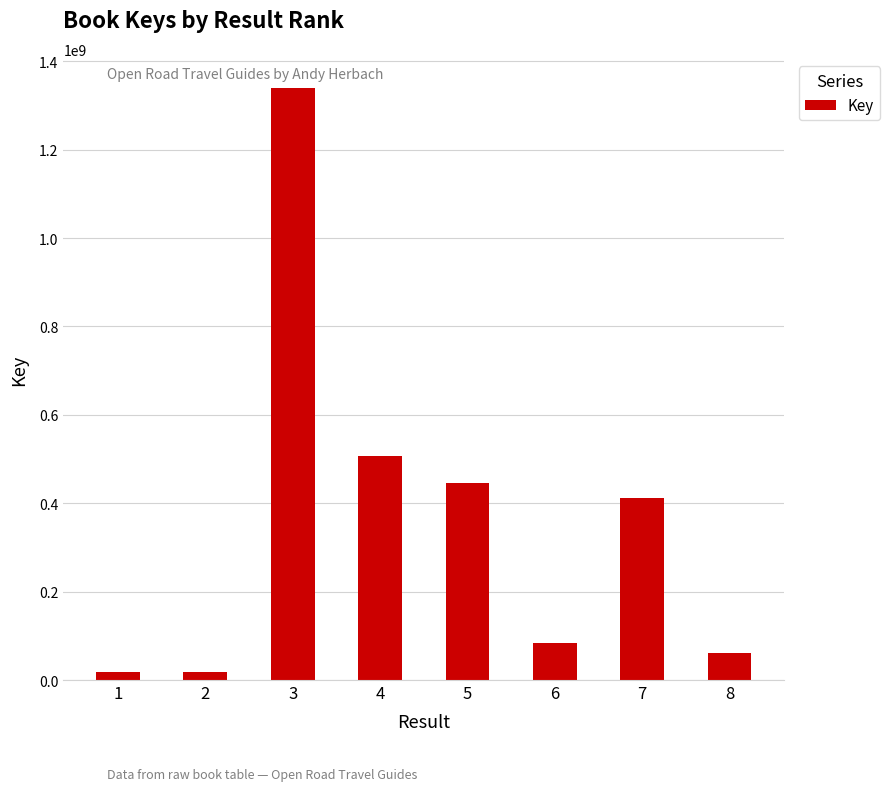

Read the value at 2, to the nearest 50.

18806950